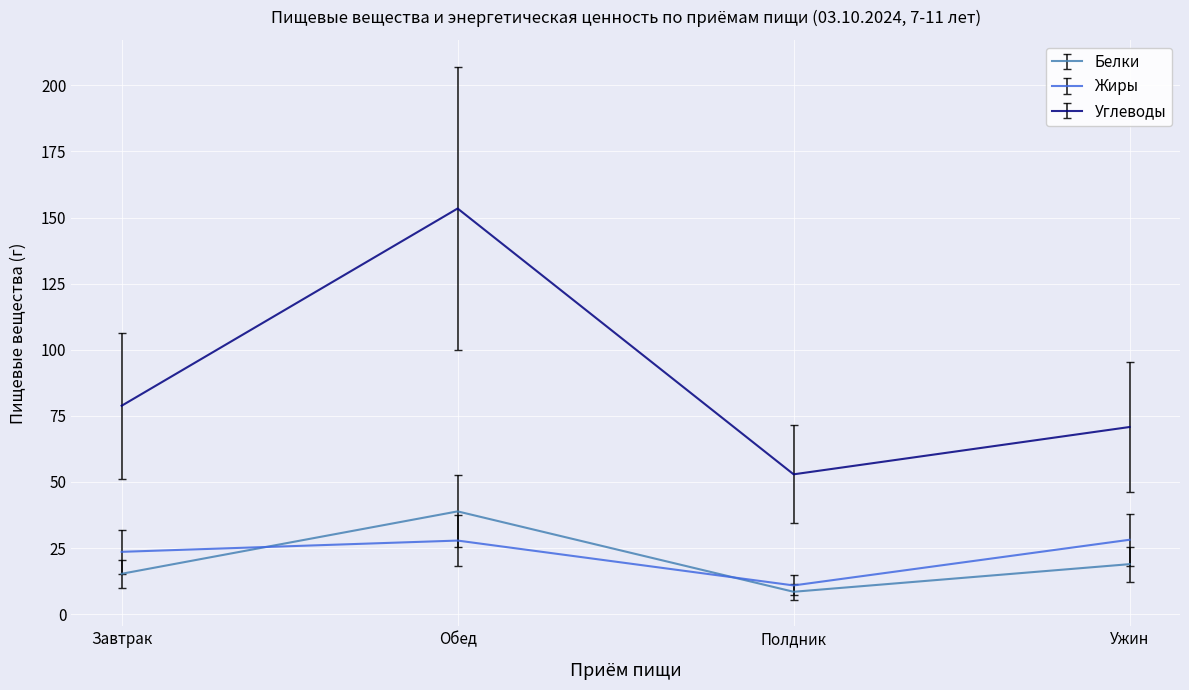

True or false: Углеводы has a value of 153.4 at Обед.

True